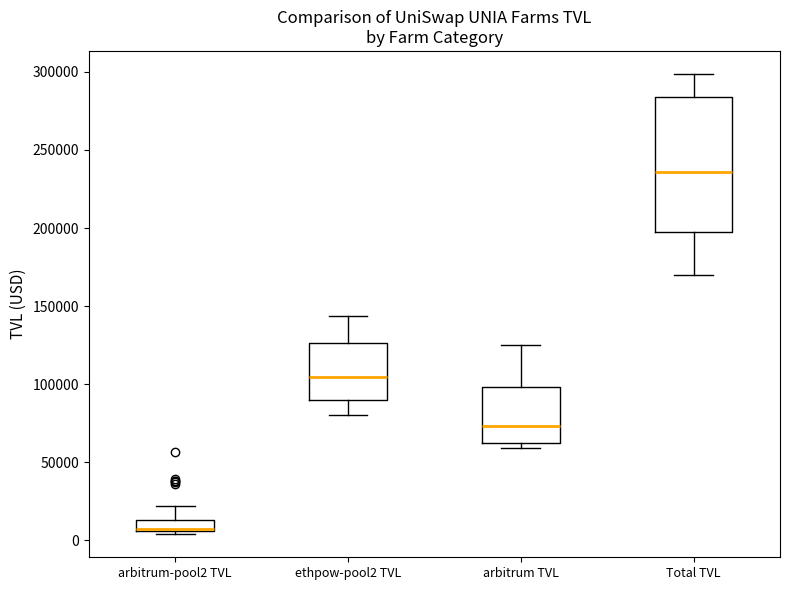

Where is the upper edge of the box for Total TVL on the y-axis? The values are not printed on the chart, so give them approximately, as read against the axis.

285000